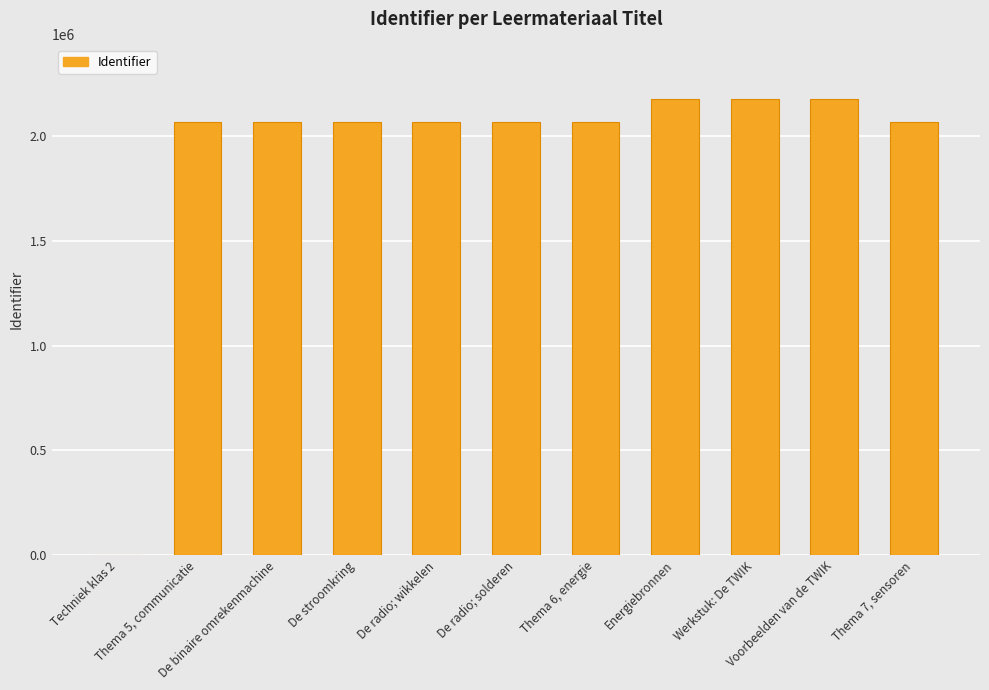

How many positive values are there?

10